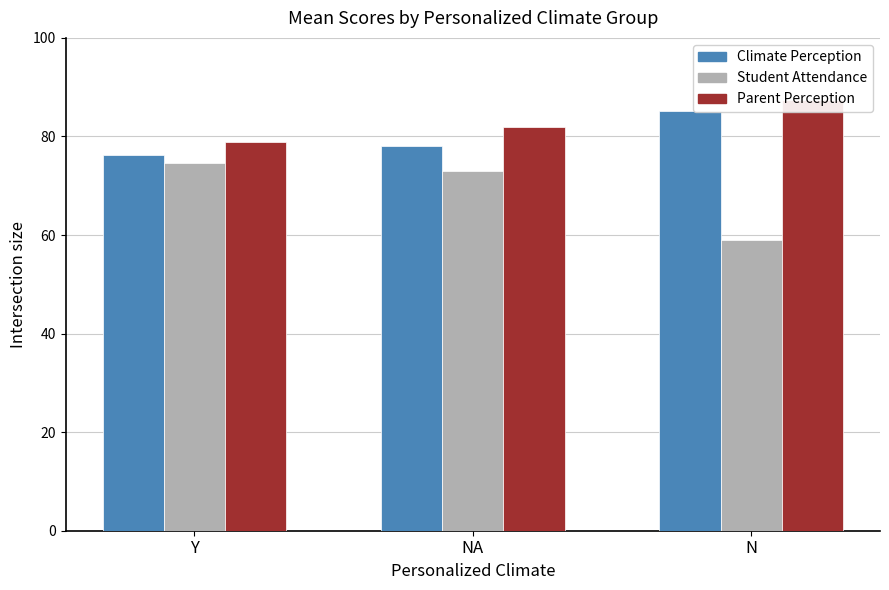

What is the label of the 3rd bar from the right?

Y